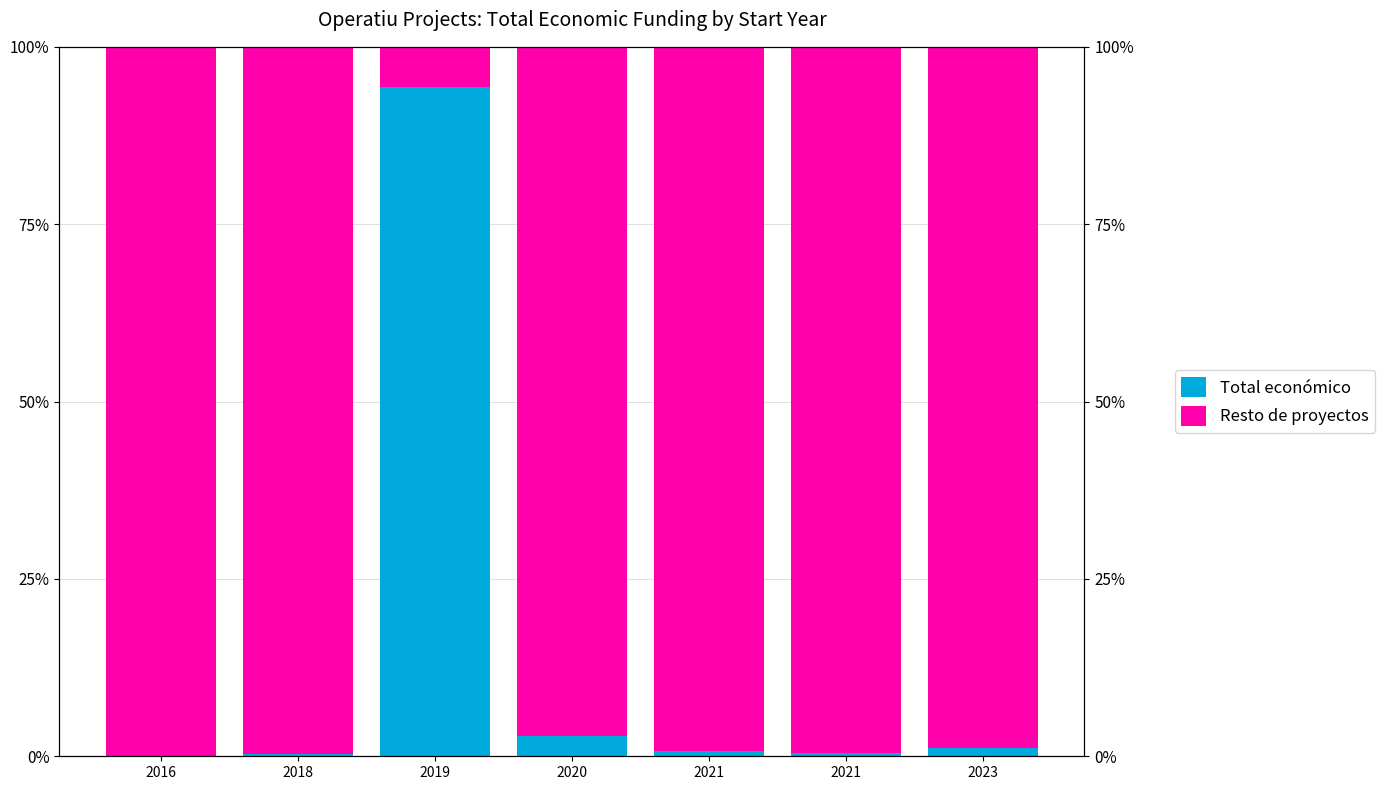

List the series in order of their overall mean, highest first.

Resto de proyectos, Total económico